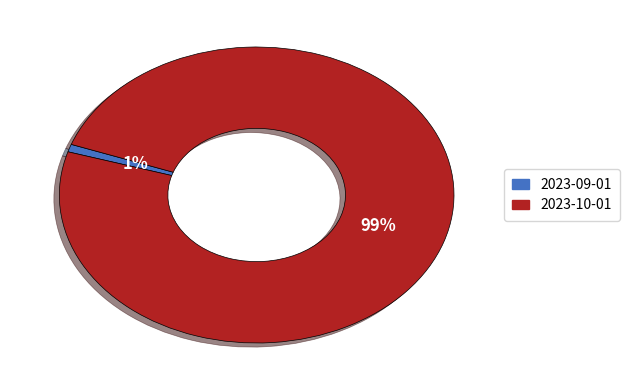

How many segments does this pie chart have?

2